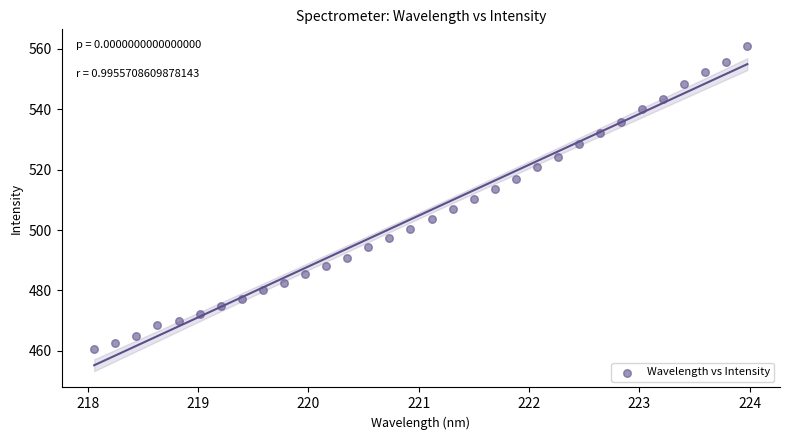

What is the range of X values (max minus min)?

5.9